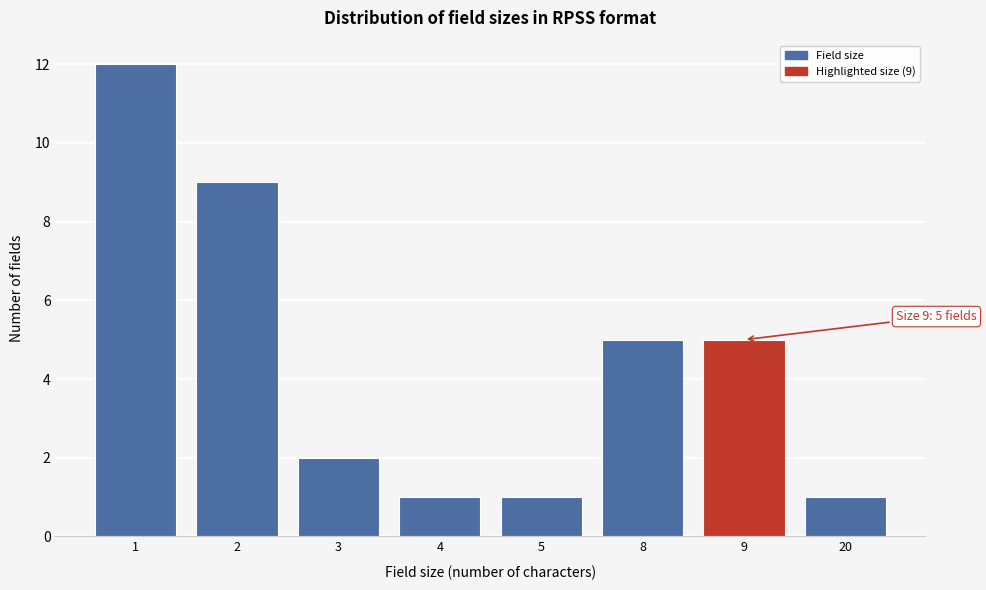

Reading left to right, what are all the values shown in this chart?

12	9	2	1	1	5	5	1